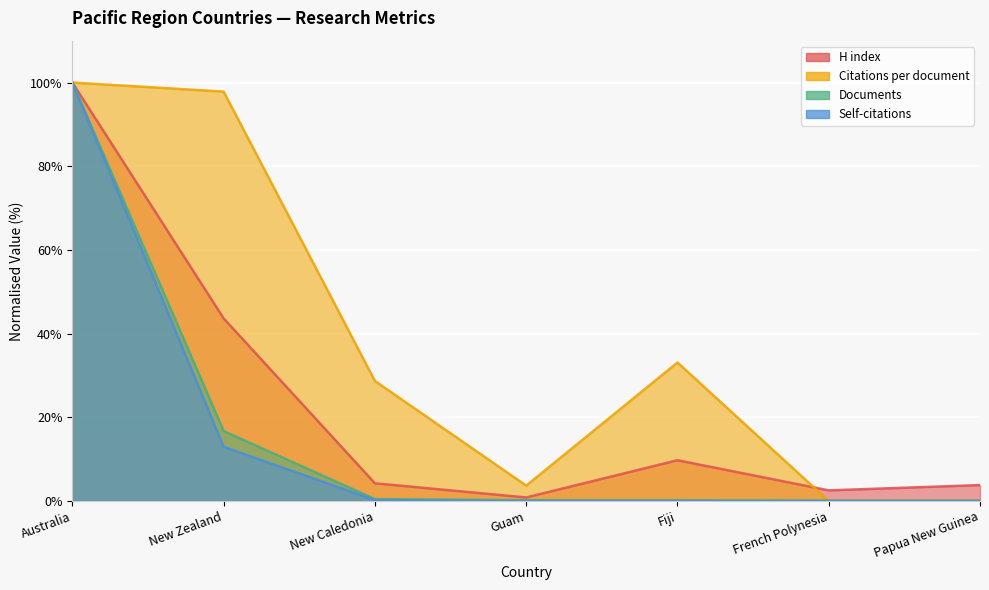

Between Fiji and Papua New Guinea, which series saw the biggest shift?

Citations per document